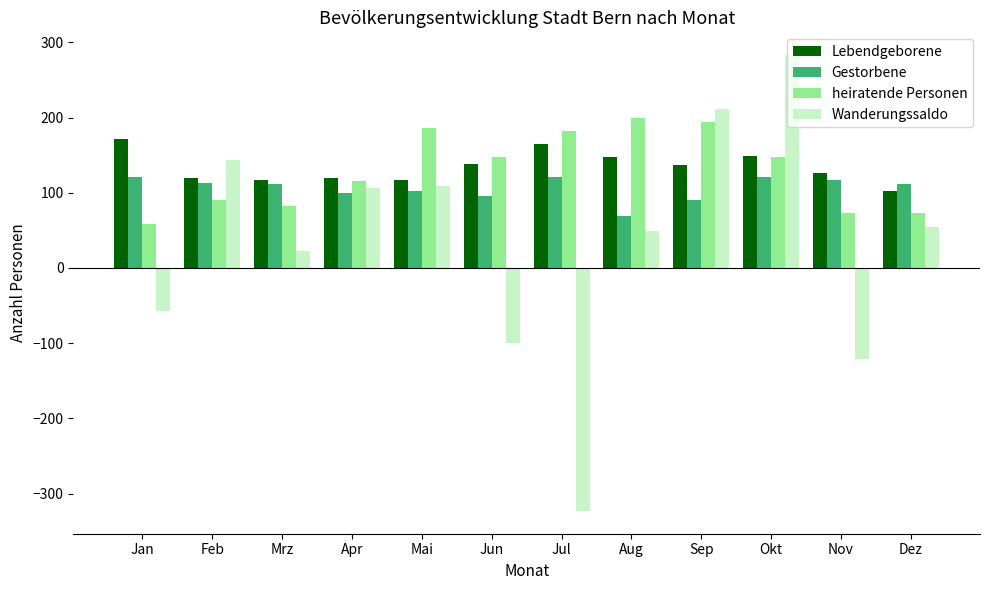

At which label does Lebendgeborene first exceed 137?

Jan